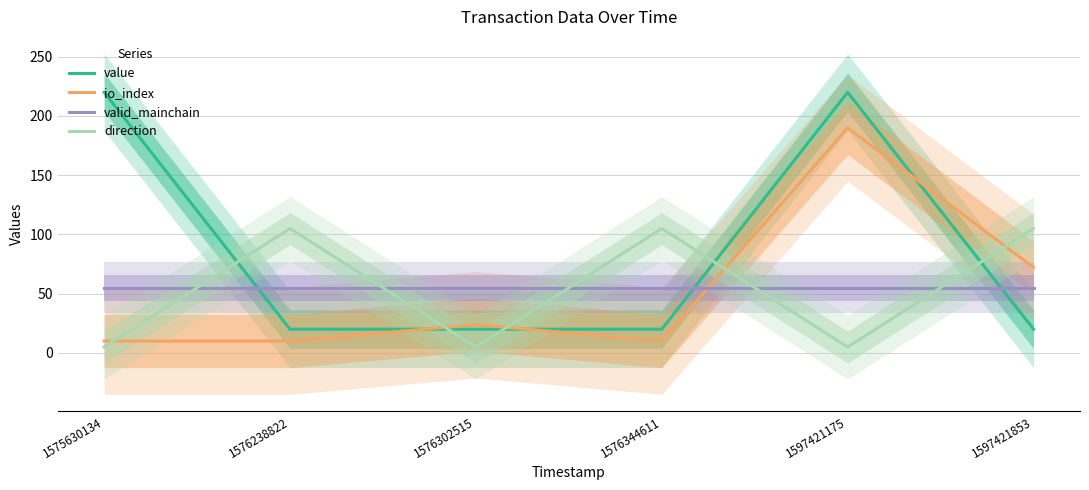

How many data points does each series have?

6